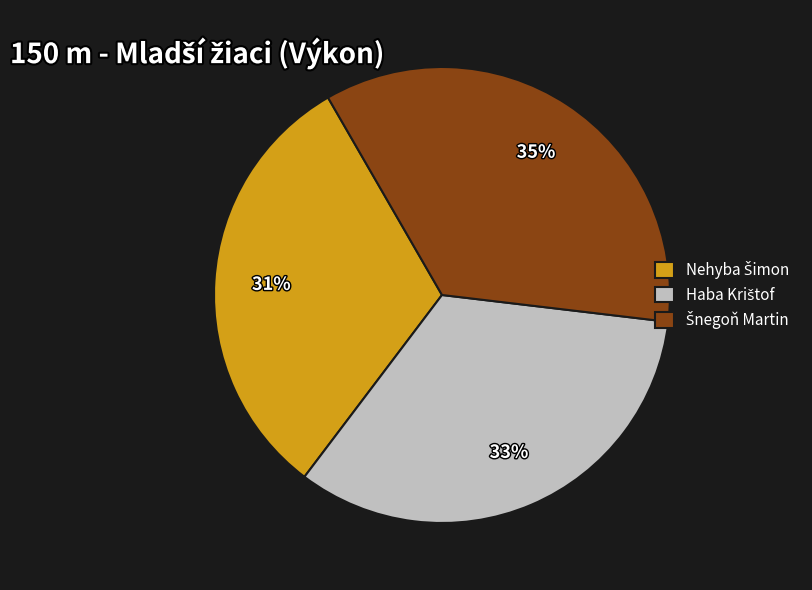

To the nearest percent, what is the difference between the largest and smallest slice percentages?

4%